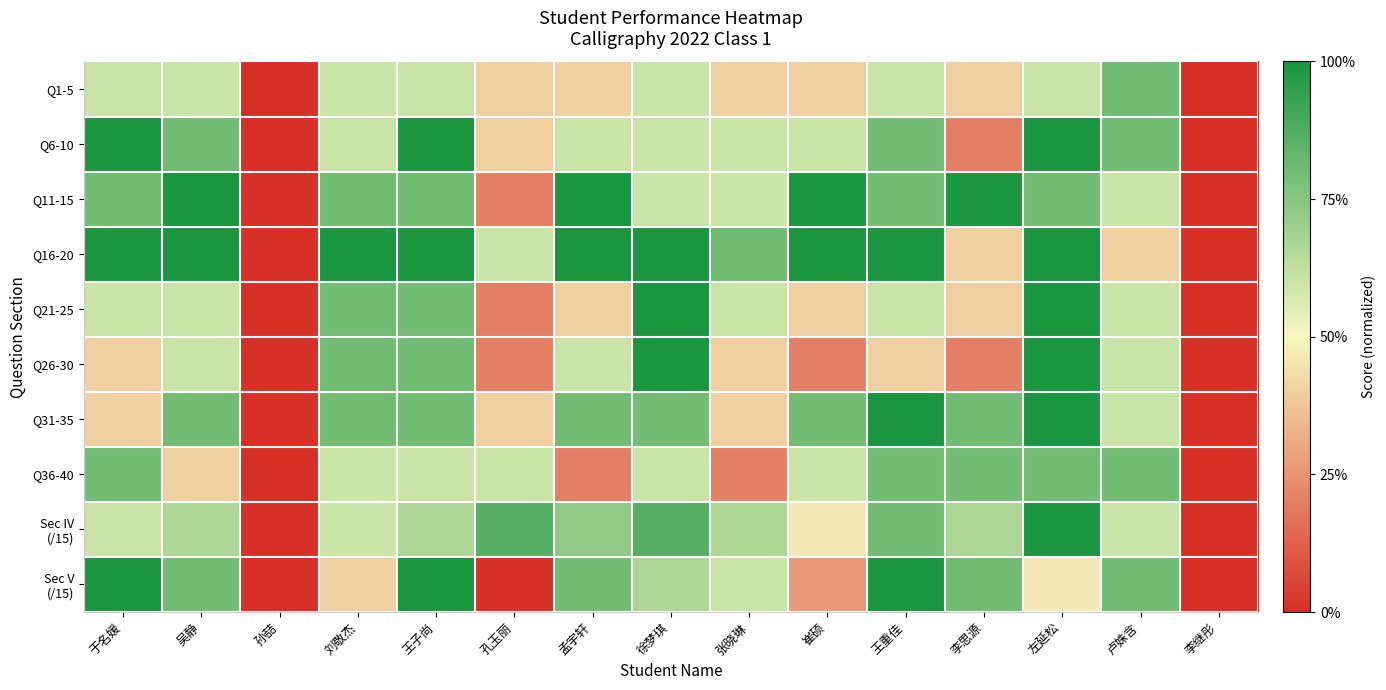

At how many categories does at least one series exceed 0?

13